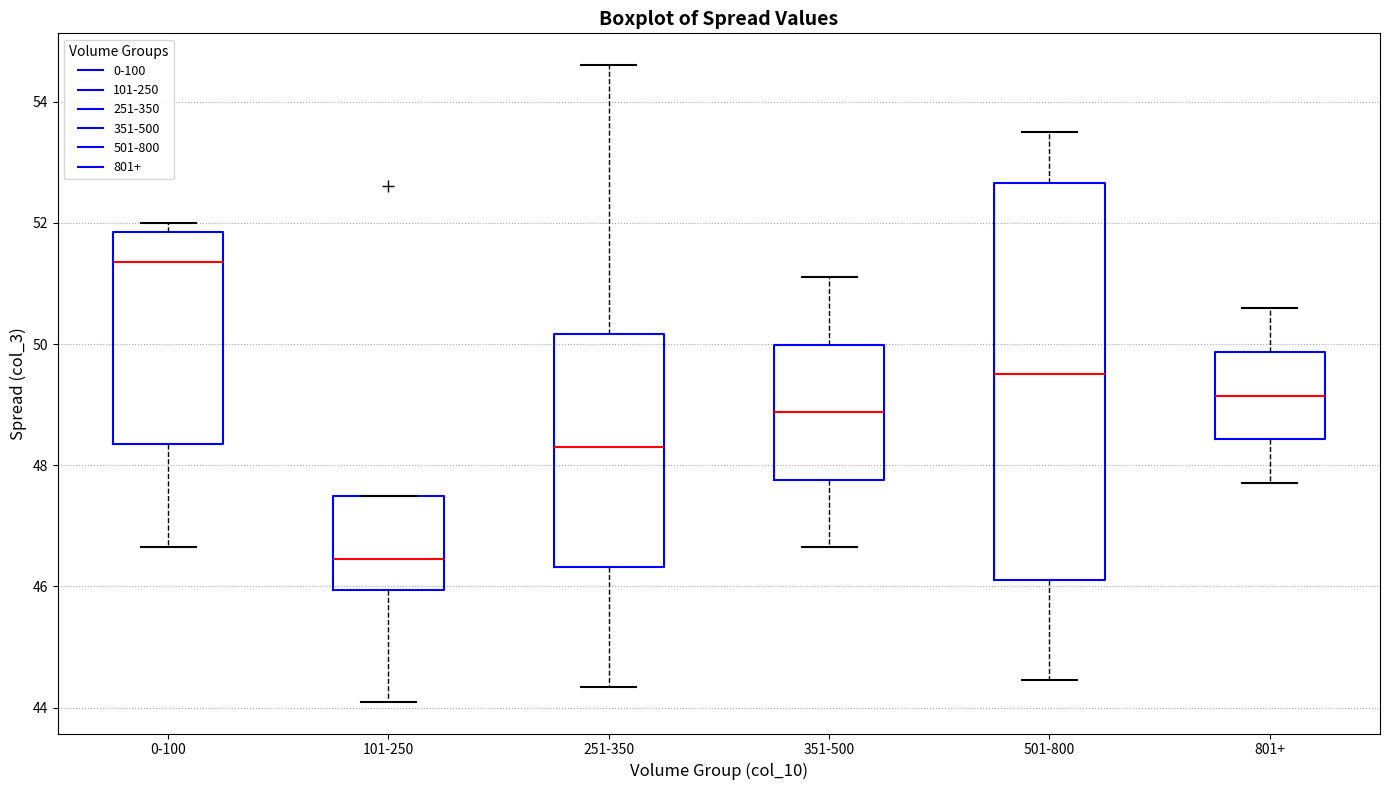

Reading left to right, transcribe this box plot: for each box, give where its median line is, the range the box spans, and where its two whiskers end, as read against the y-axis. The values are not printed on the chart, so give them approximately, as read against the axis.

0-100: median 51.4, box 48.4 to 51.8, whiskers 46.6 to 52.0
101-250: median 46.4, box 46.0 to 47.6, whiskers 44.2 to 47.6
251-350: median 48.4, box 46.4 to 50.2, whiskers 44.4 to 54.6
351-500: median 48.8, box 47.8 to 50.0, whiskers 46.6 to 51.2
501-800: median 49.6, box 46.2 to 52.6, whiskers 44.4 to 53.6
801+: median 49.2, box 48.4 to 49.8, whiskers 47.8 to 50.6